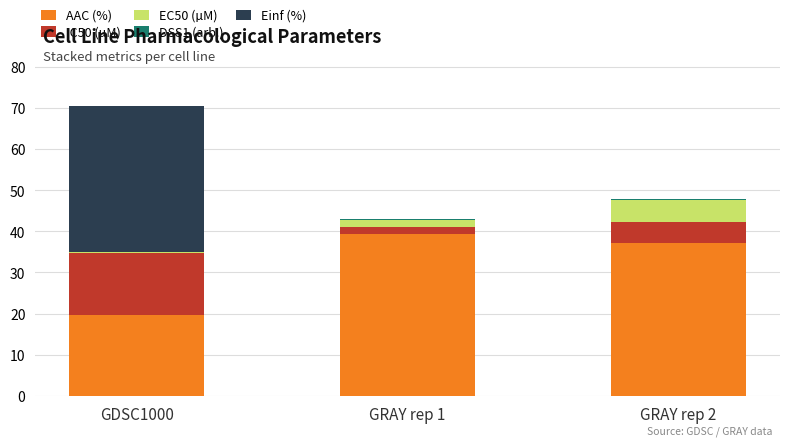

Which category has the highest value in the AAC (%) series?

GRAY rep 1